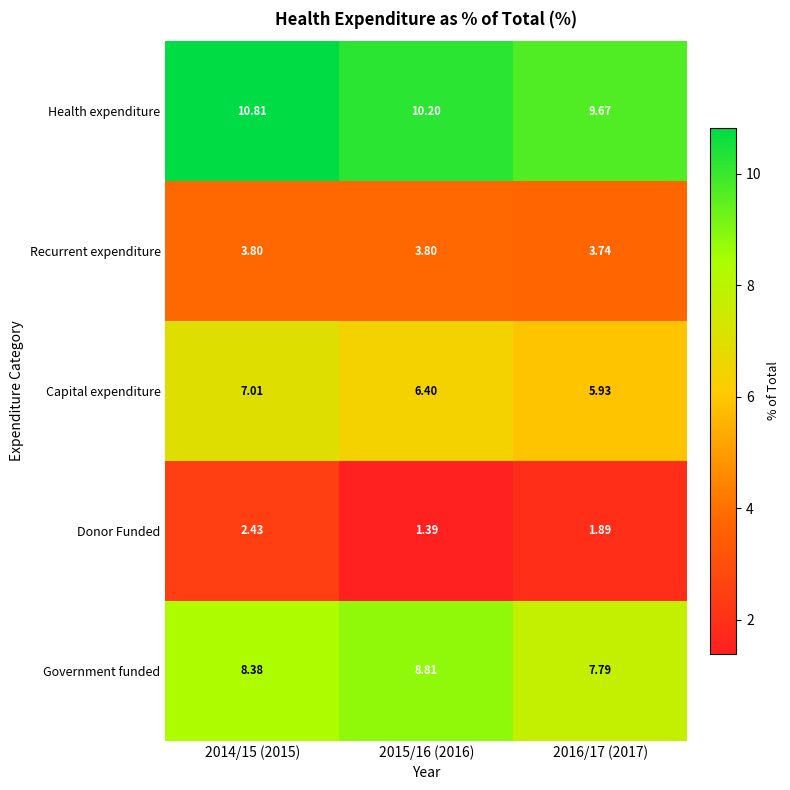

List the series in order of their peak value, lowest first.

Donor Funded, Recurrent expenditure, Capital expenditure, Government funded, Health expenditure